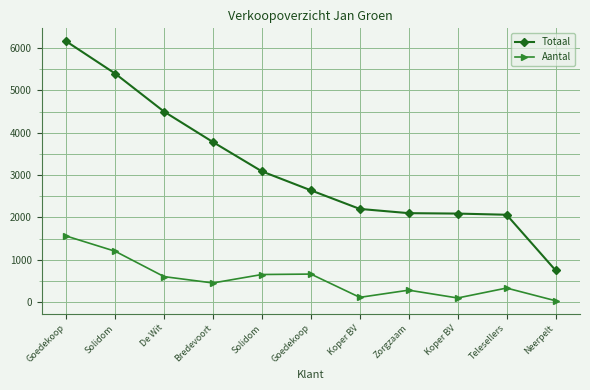

Between Solidom and Neerpelt, which series saw the biggest shift?

Totaal